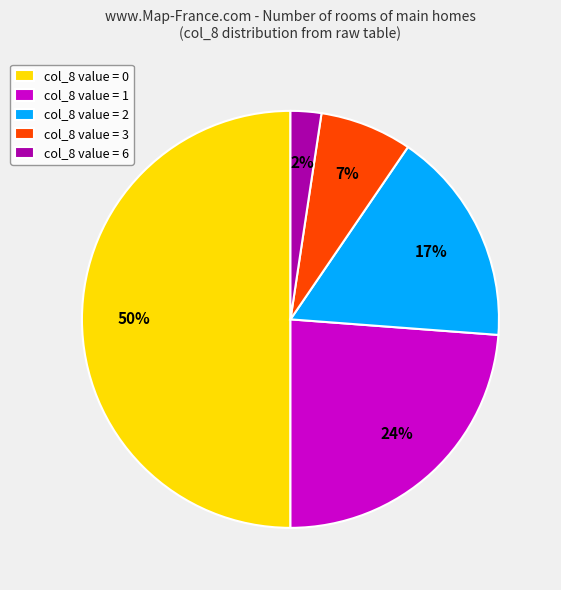

Is it true that col_8 value = 0 is 50% of the pie?

True